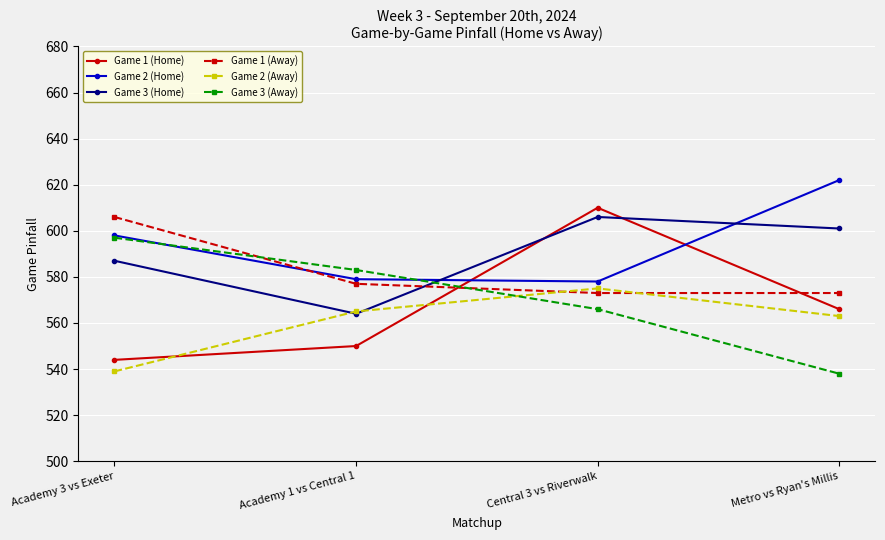

Between Academy 3 vs Exeter and Central 3 vs Riverwalk, which series saw the biggest shift?

Game 1 (Home)